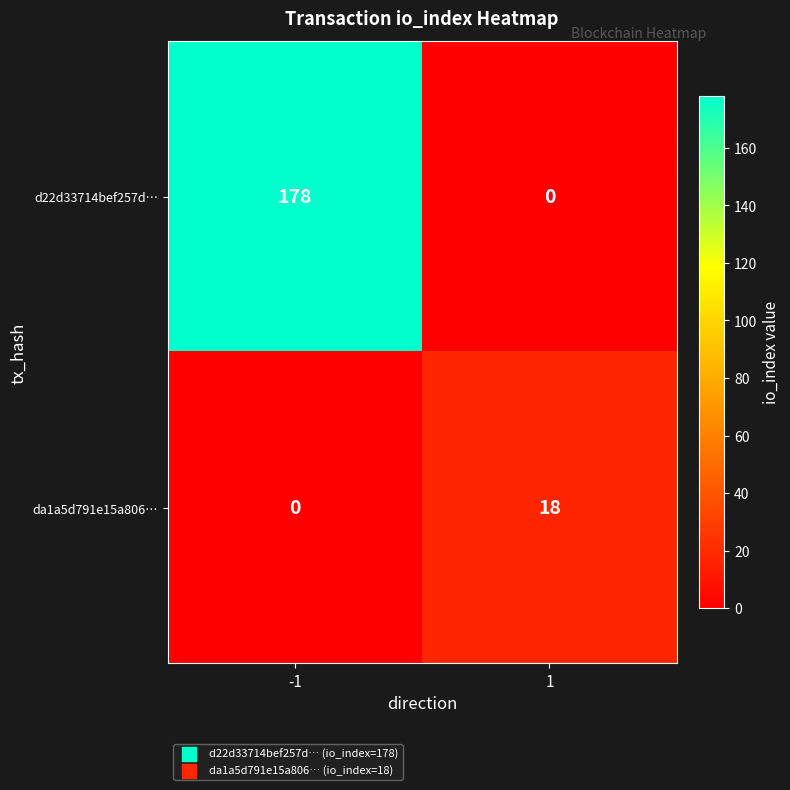

Reading left to right, transcribe all the data shown in this chart.

d22d33714bef257d…: -1=178	1=0
da1a5d791e15a806…: -1=0	1=18